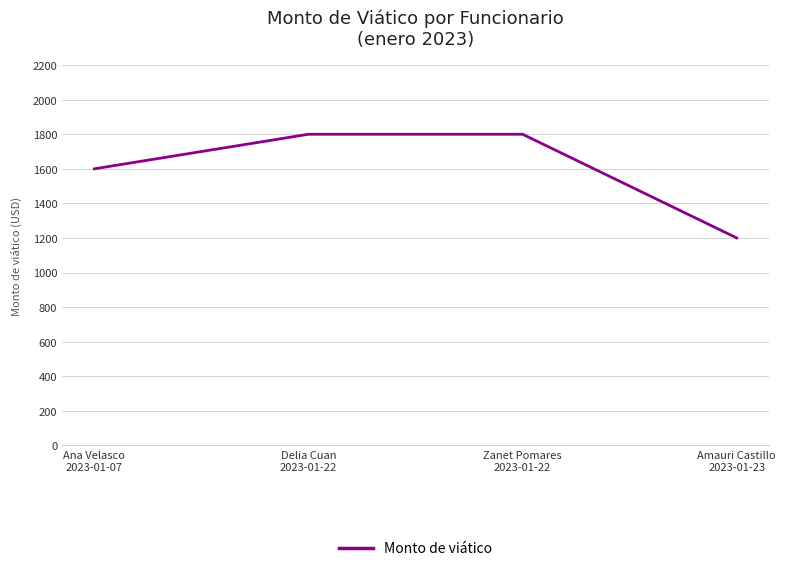

Reading right to left, extract all data points from this chart.

1200	1800	1800	1600